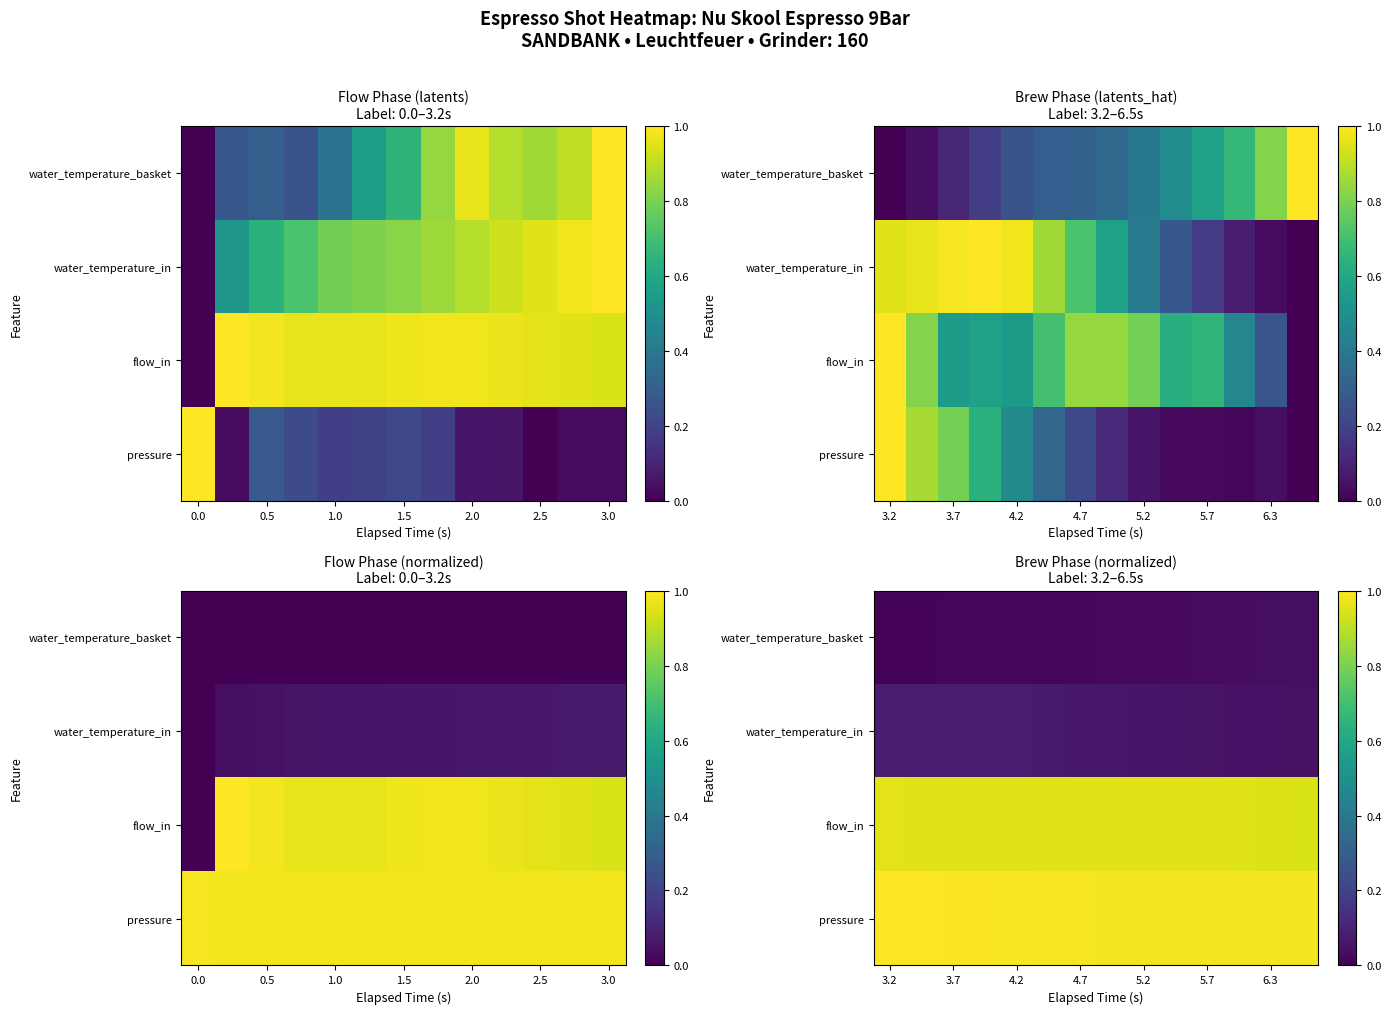

At 3.7, list the series in order from largest to smallest.

pressure, flow_in, water_temperature_in, water_temperature_basket